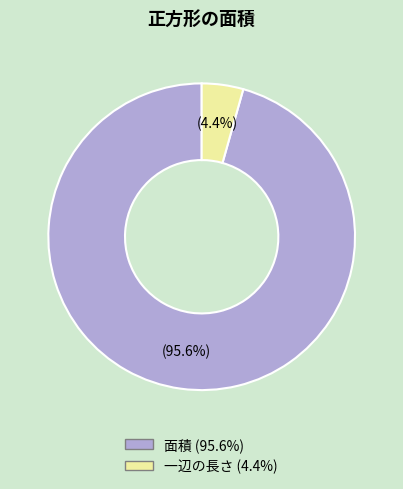

Which category has the smallest portion of the pie?

一辺の長さ